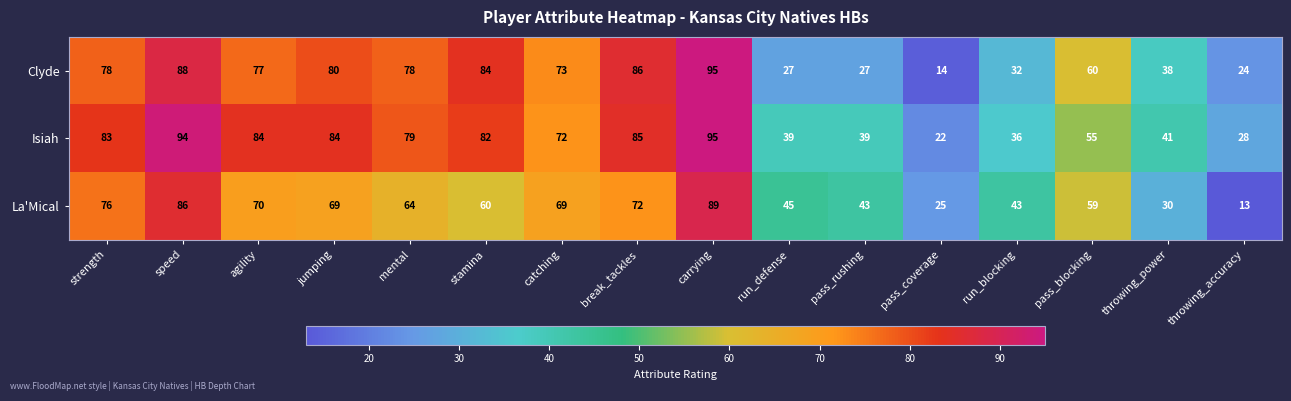

What is the difference between the highest and lowest values at throwing_accuracy?

15